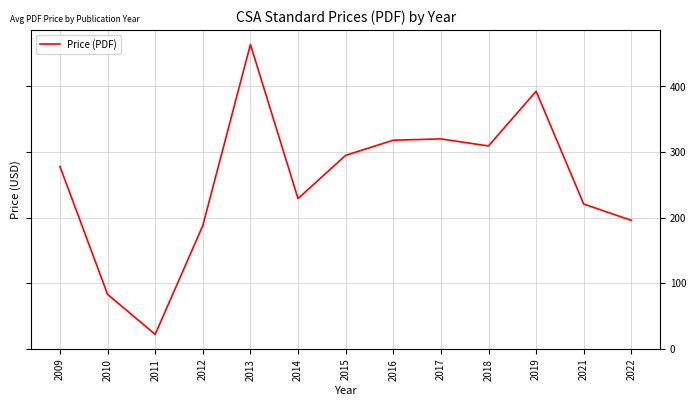

What is the difference between the values at 2009 and 2014?

49.0